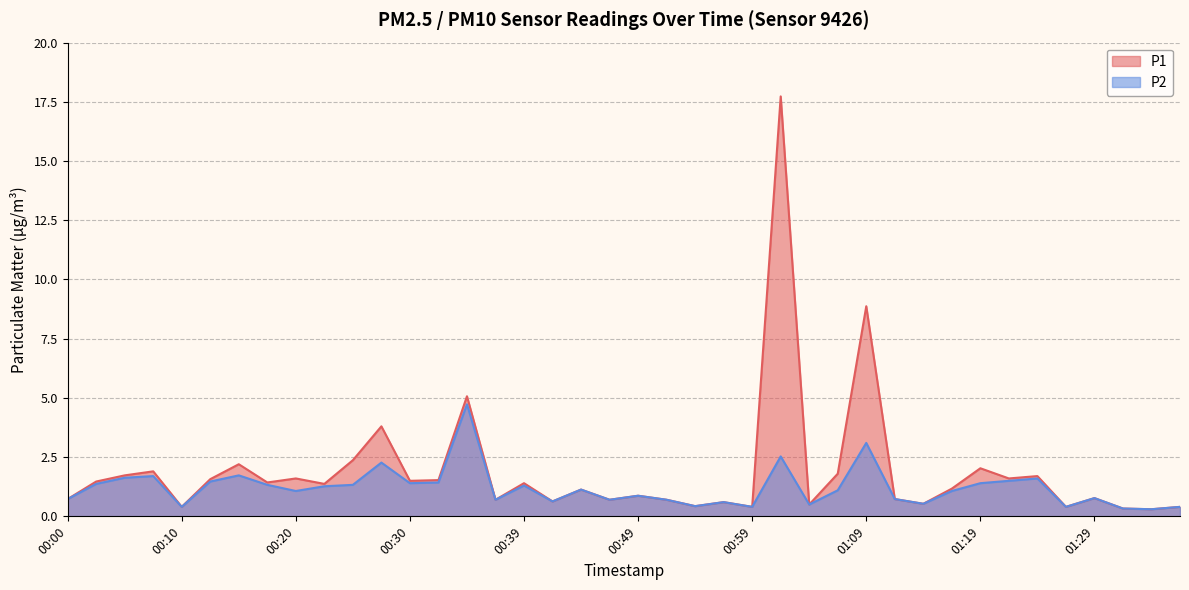

Which has a higher value, 01:21 or 00:27?

00:27